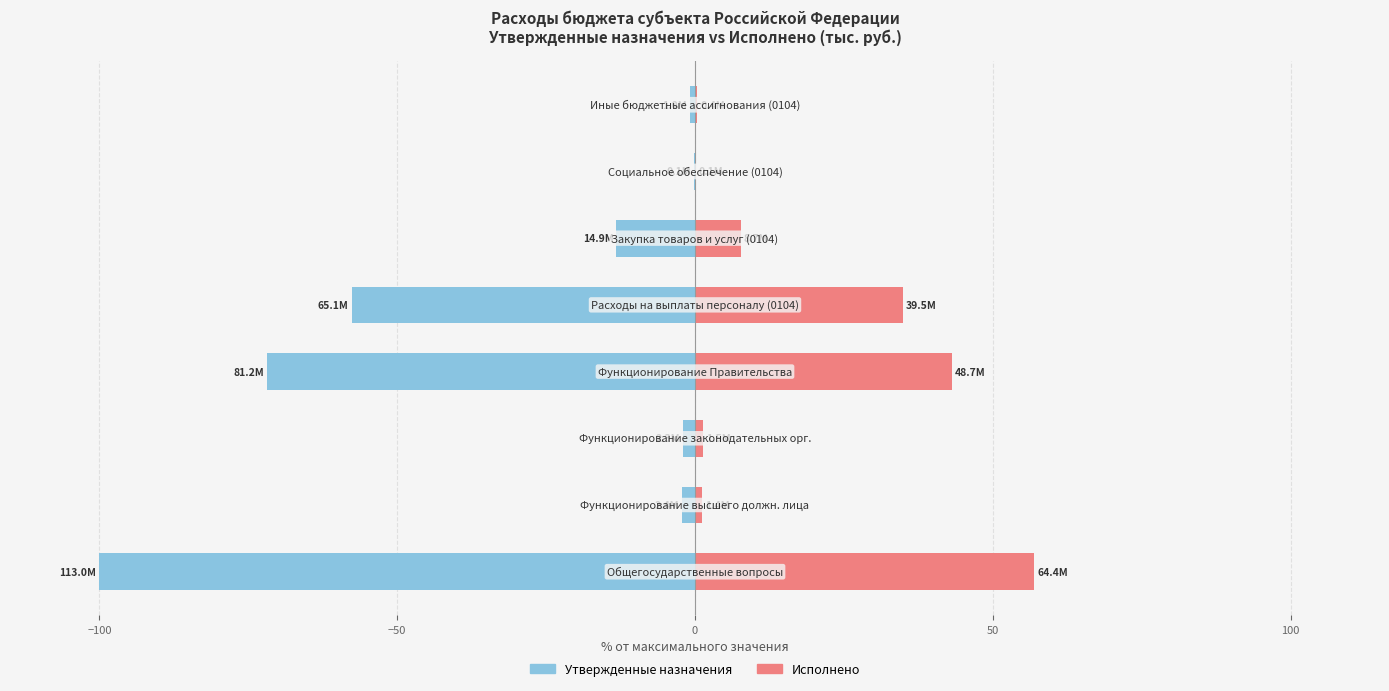

What is the value of the Утвержденные назначения bar at the 5th from the left?

-57.7